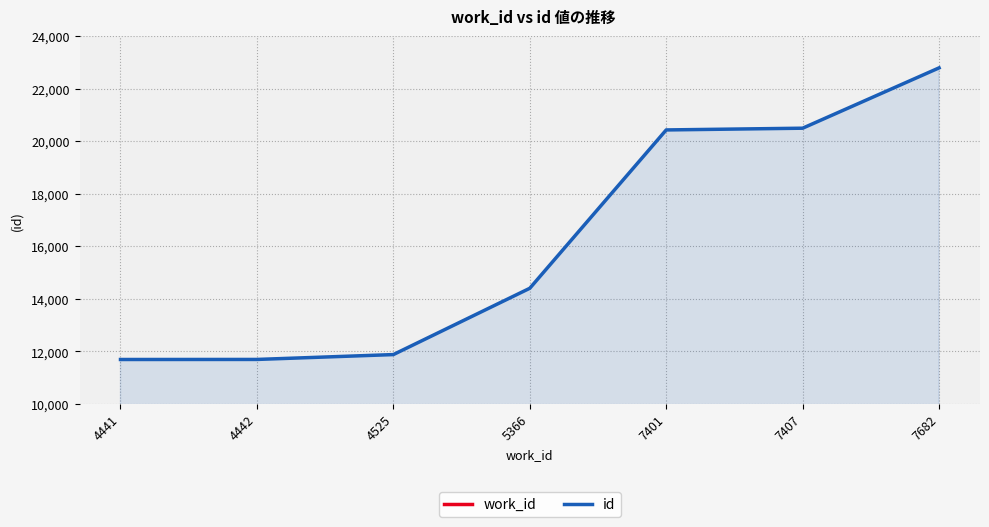

Reading left to right, what are all the values shown in this chart?

work_id: 4441	4442	4525	5366	7401	7407	7682
id: 11694	11696	11881	14404	20430	20496	22792